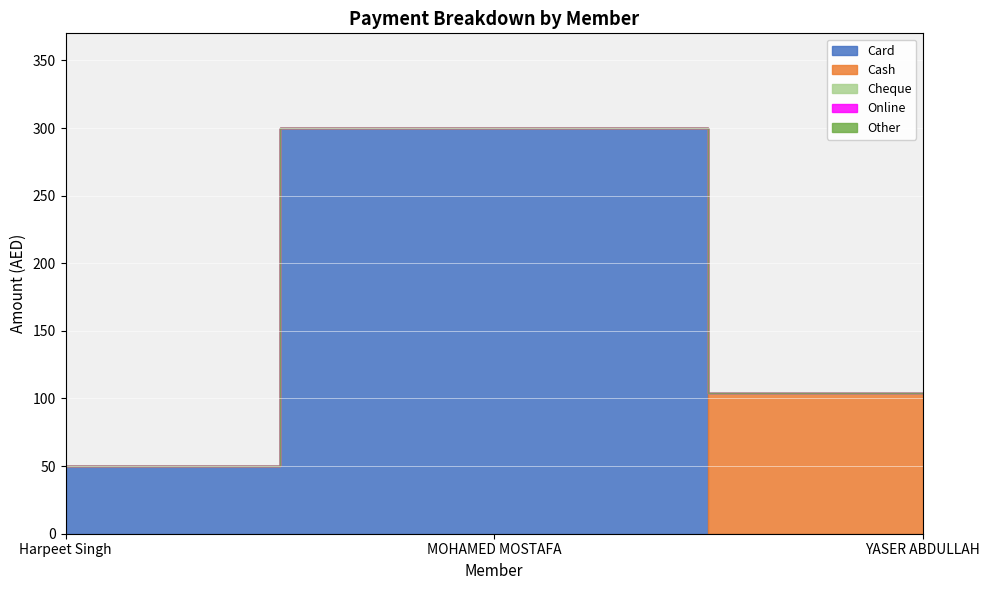

Which label corresponds to the largest value in the chart?

MOHAMED MOSTAFA